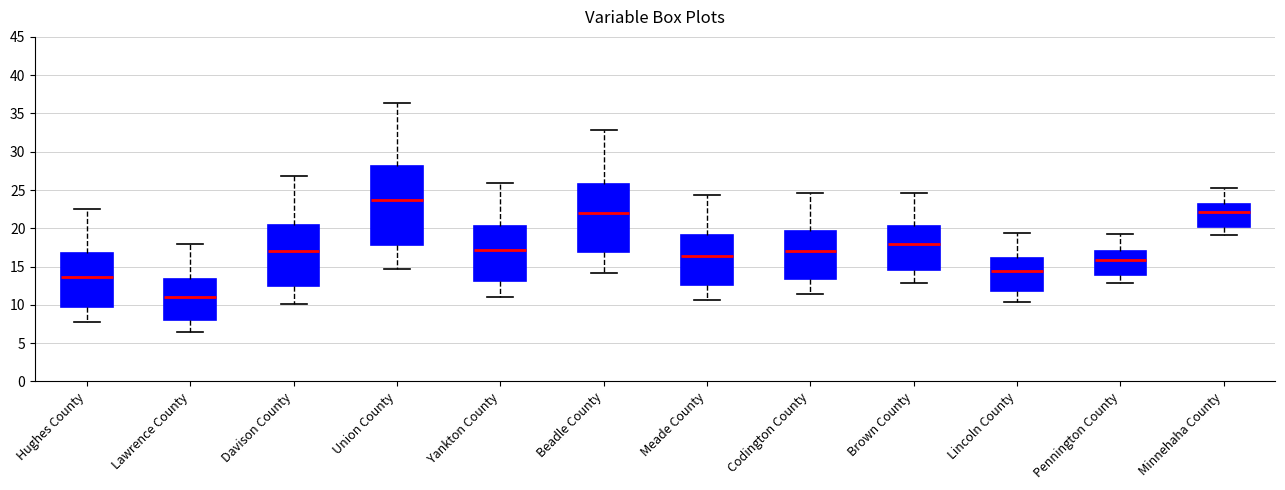

Reading left to right, transcribe this box plot: for each box, give where its median line is, the range the box spans, and where its two whiskers end, as read against the y-axis. The values are not printed on the chart, so give them approximately, as read against the axis.

Hughes County: median 13.5, box 10.0 to 16.5, whiskers 7.5 to 22.5
Lawrence County: median 11.0, box 8.0 to 13.5, whiskers 6.5 to 18.0
Davison County: median 17.0, box 12.5 to 20.5, whiskers 10.0 to 27.0
Union County: median 23.5, box 18.0 to 28.0, whiskers 14.5 to 36.5
Yankton County: median 17.0, box 13.0 to 20.0, whiskers 11.0 to 26.0
Beadle County: median 22.0, box 17.0 to 26.0, whiskers 14.0 to 33.0
Meade County: median 16.5, box 12.5 to 19.0, whiskers 10.5 to 24.5
Codington County: median 17.0, box 13.5 to 19.5, whiskers 11.5 to 24.5
Brown County: median 18.0, box 14.5 to 20.5, whiskers 13.0 to 24.5
Lincoln County: median 14.5, box 12.0 to 16.0, whiskers 10.5 to 19.5
Pennington County: median 16.0, box 14.0 to 17.0, whiskers 13.0 to 19.5
Minnehaha County: median 22.0, box 20.0 to 23.0, whiskers 19.0 to 25.5